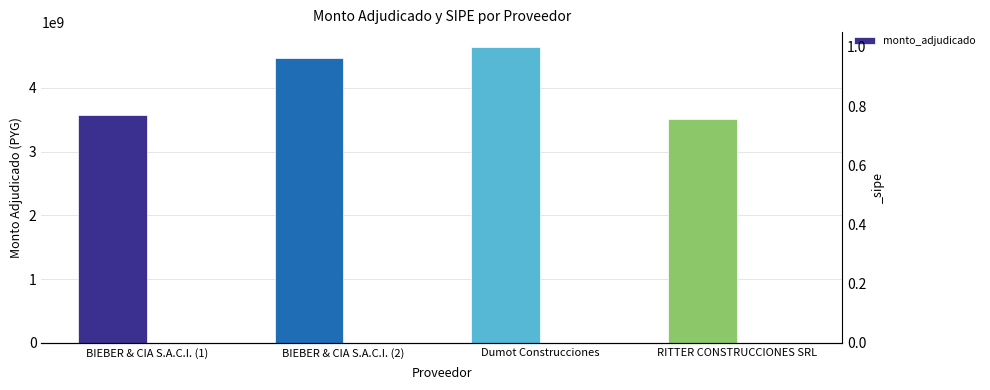

What position from the right is BIEBER & CIA S.A.C.I. (2)?

3